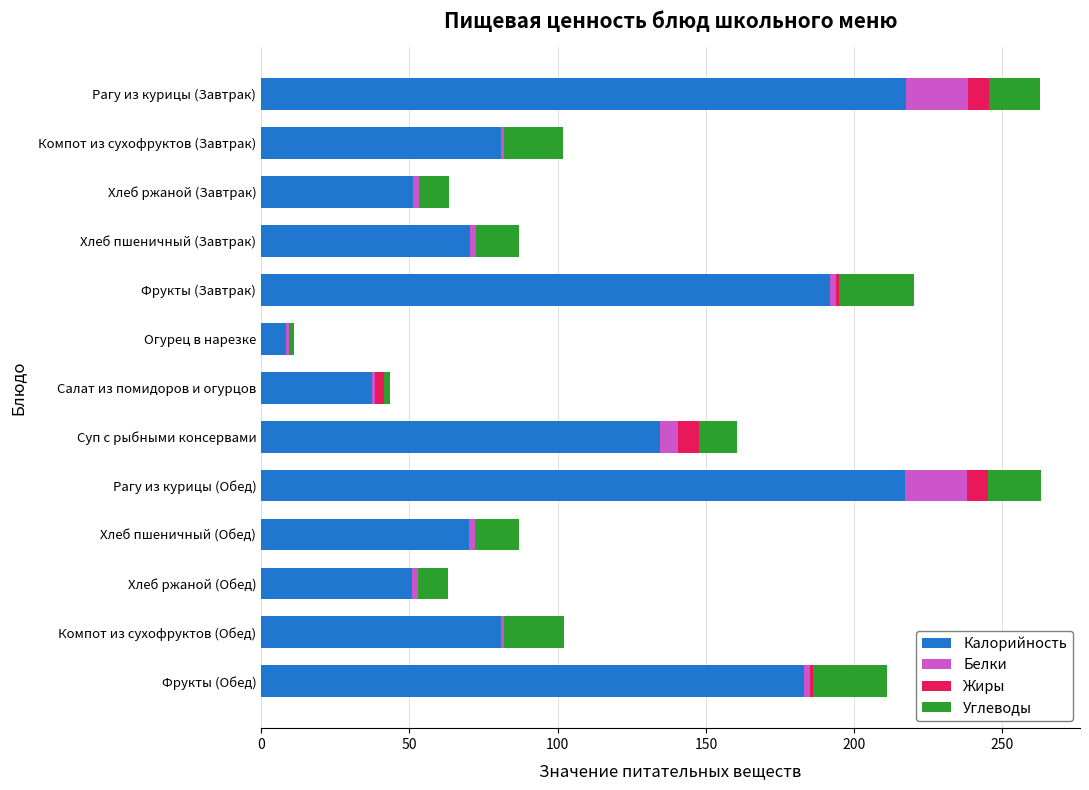

Where is Калорийность nearest to the value 112?

Суп с рыбными консервами